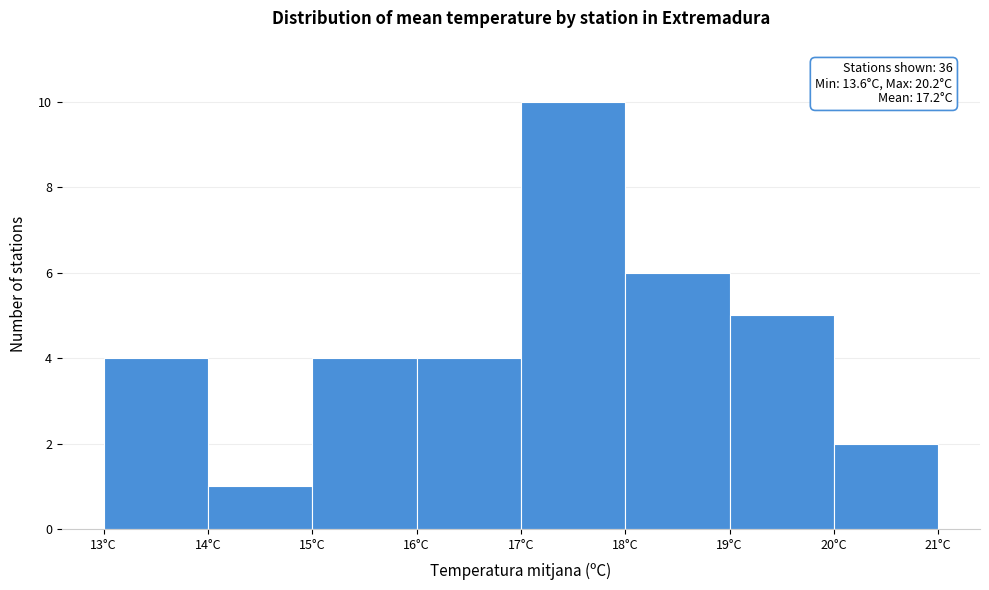

Over which range of the x-axis is the bar tallest?

17 to 18